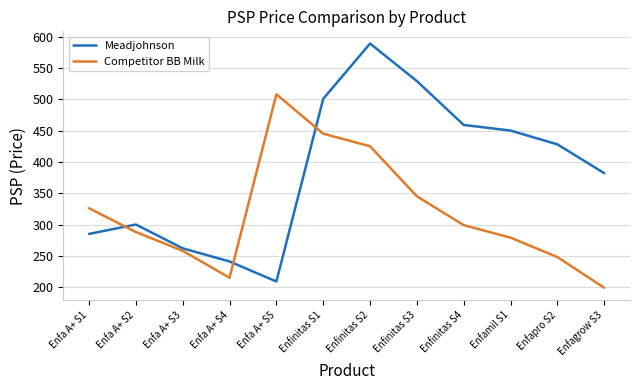

True or false: Competitor BB Milk has a value of 431.2 at Enfinitas S4.

False